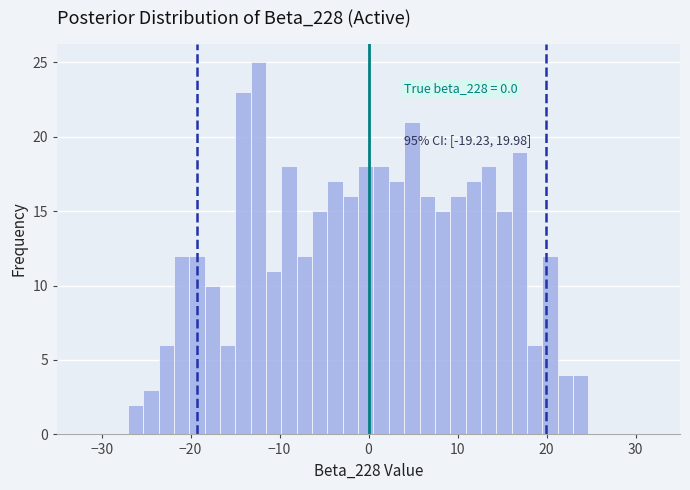

Around what value on the x-axis is the tallest bar? Give the approximate position of its centre, as read against the axis.

-12